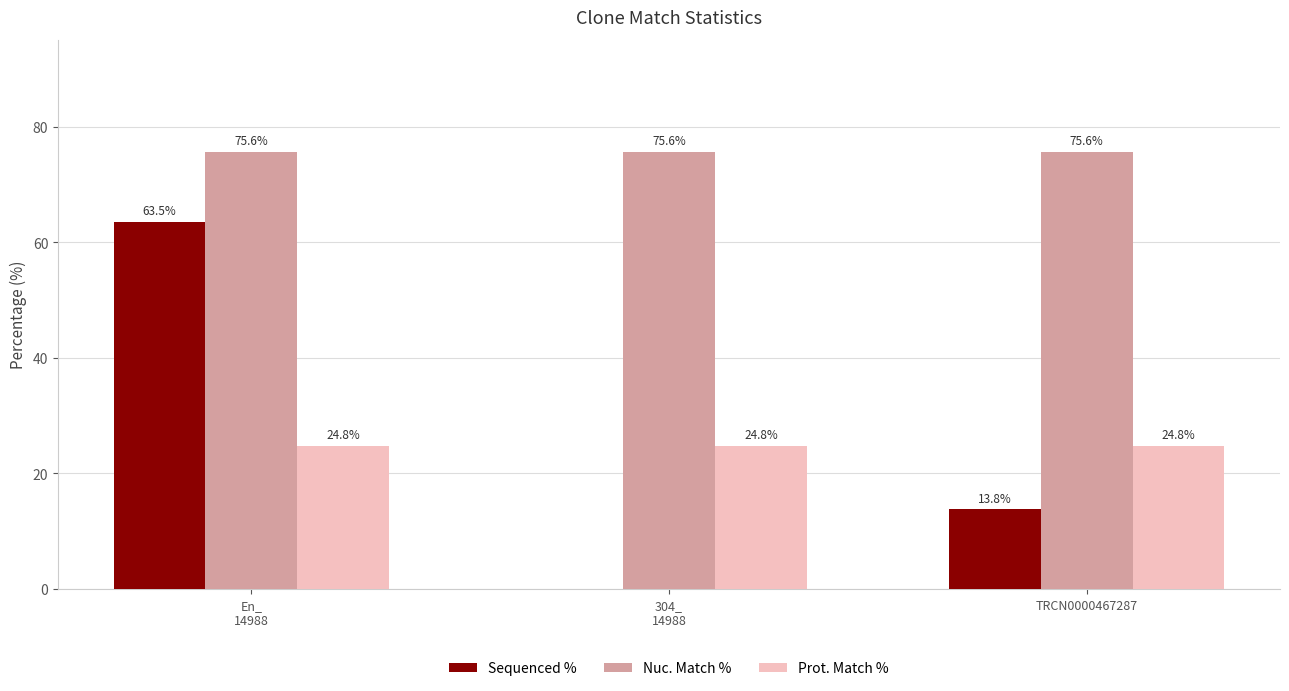

What is the sum of the Prot. Match % values at En_
14988 and 304_
14988?

49.6